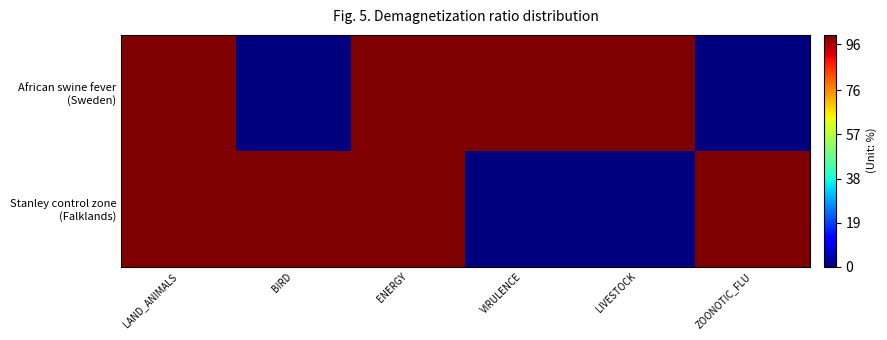

Which series has the widest spread of values?

African swine fever (Sweden)